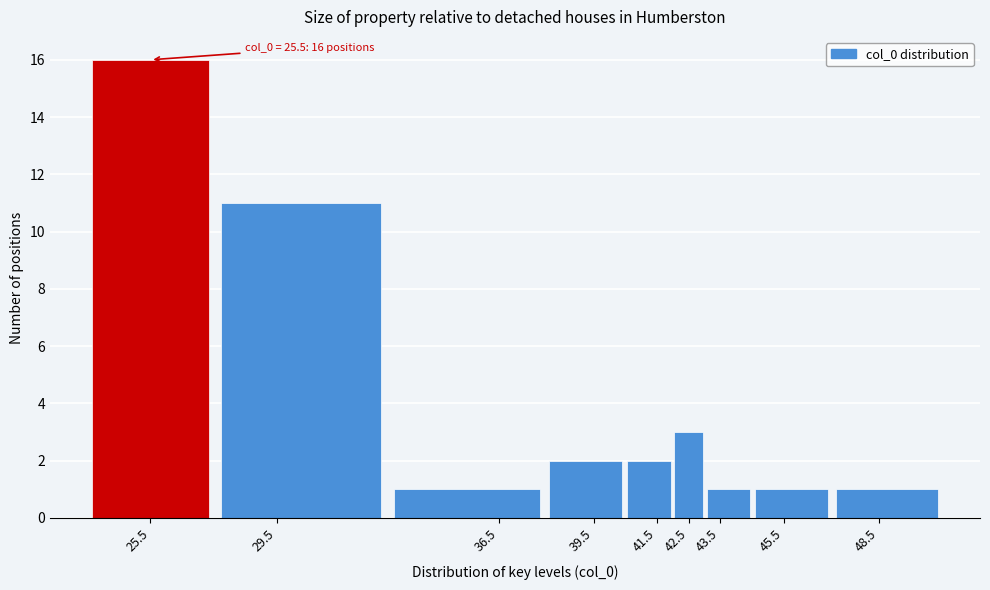

Reading left to right, extract all data points from this chart.

25.5=16	29.5=11	36.5=1	39.5=2	41.5=2	42.5=3	43.5=1	45.5=1	48.5=1